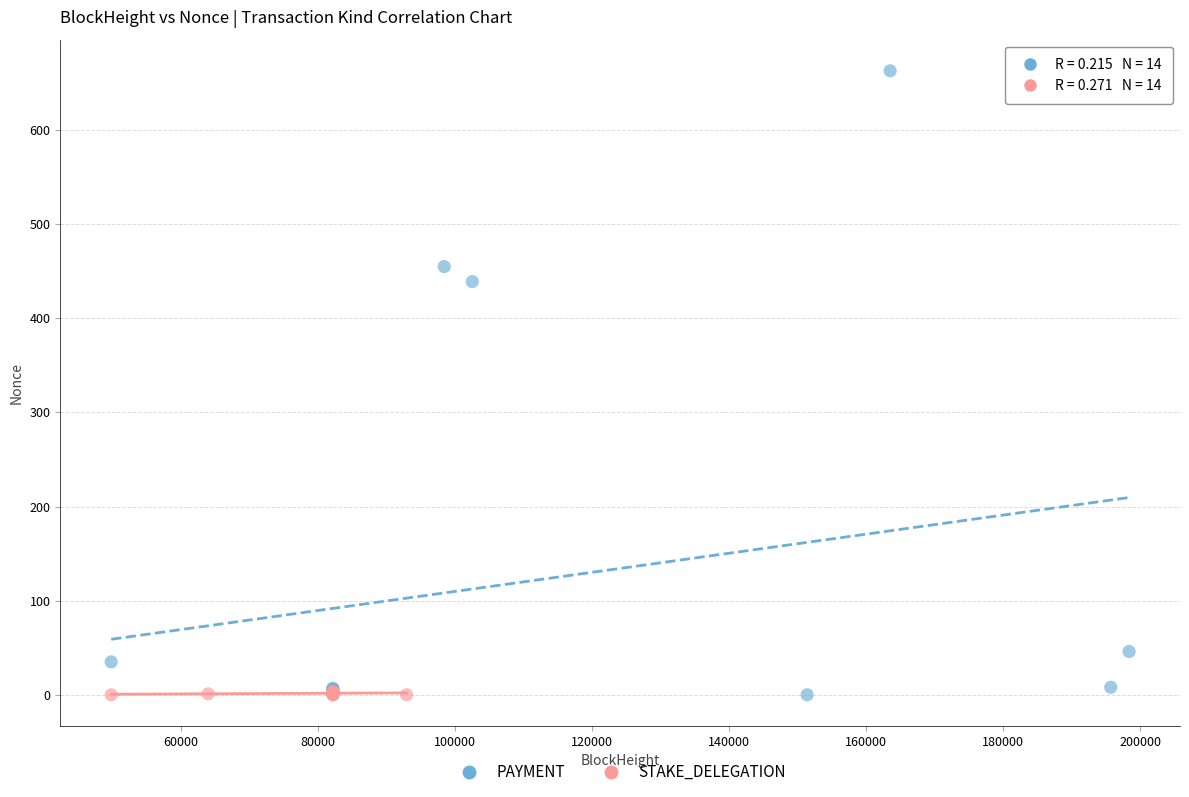

Which series reaches the maximum Y coordinate?

PAYMENT